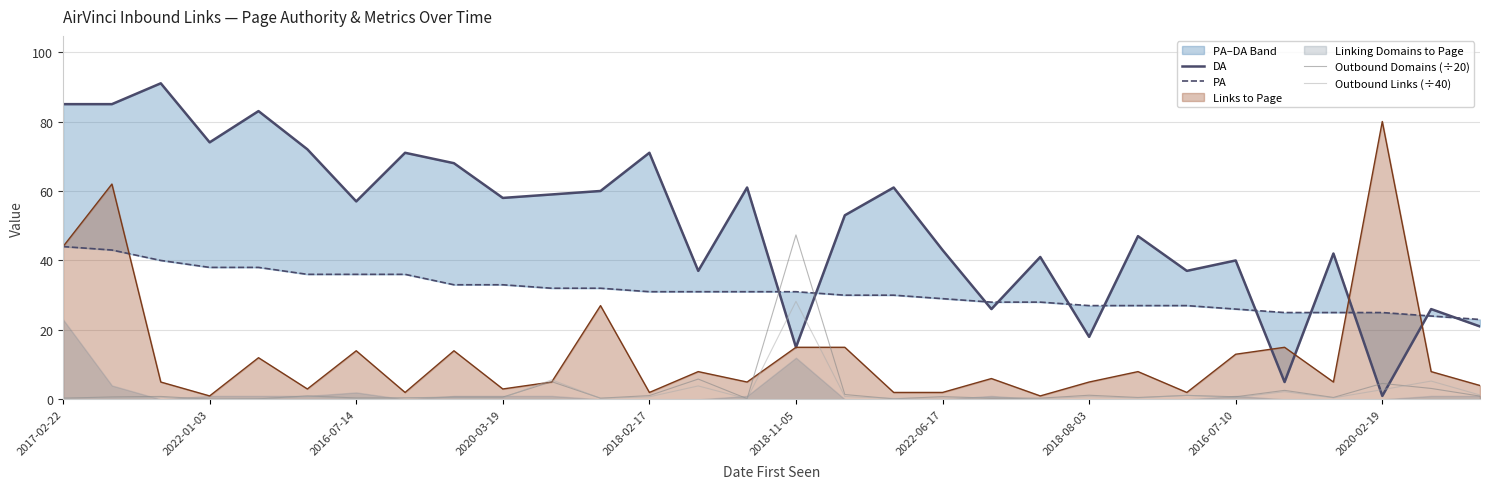

The Outbound Domains (÷20) series shows 47.4 at 2018-11-05. True or false?

True